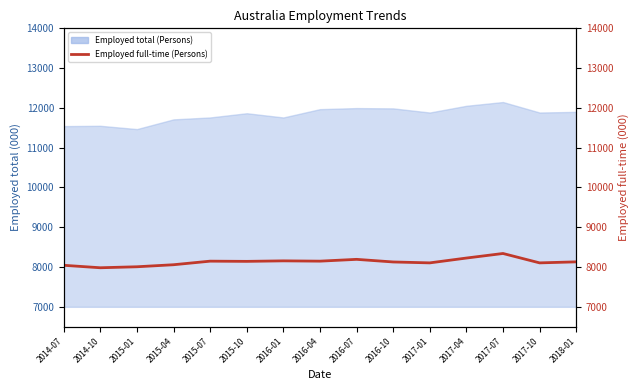

What is the label of the 8th point from the right?

2016-04